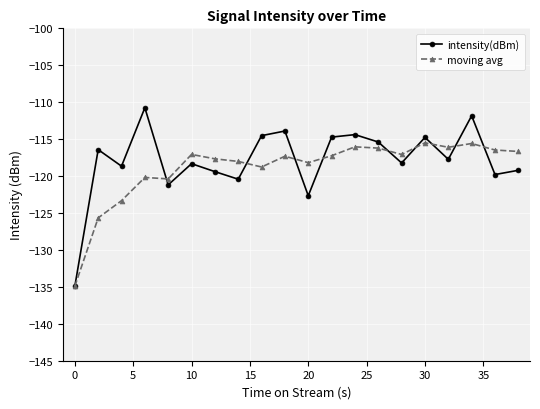

What are all the series names shown in the legend?

intensity(dBm), moving avg